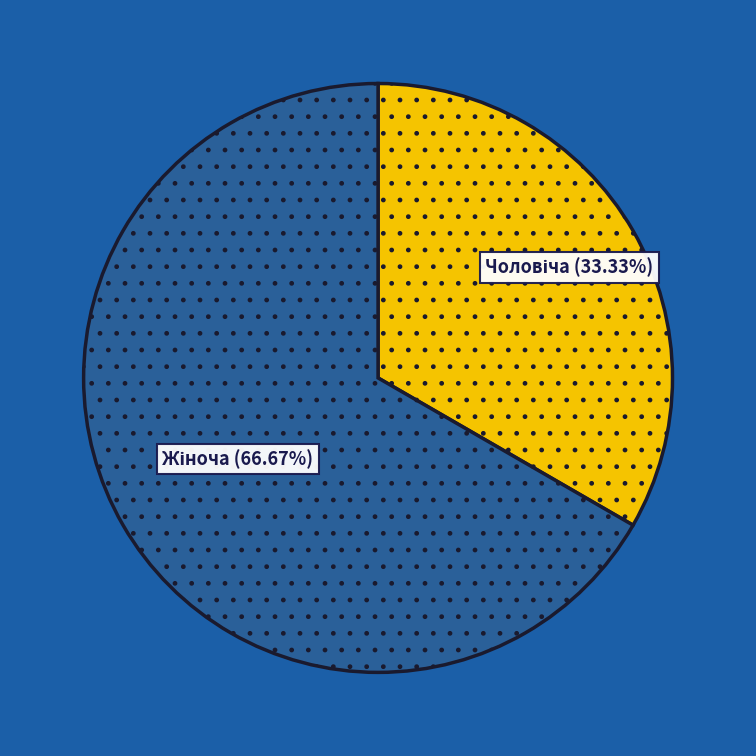

What percentage is the Жіноча slice, to the nearest percent?

67%